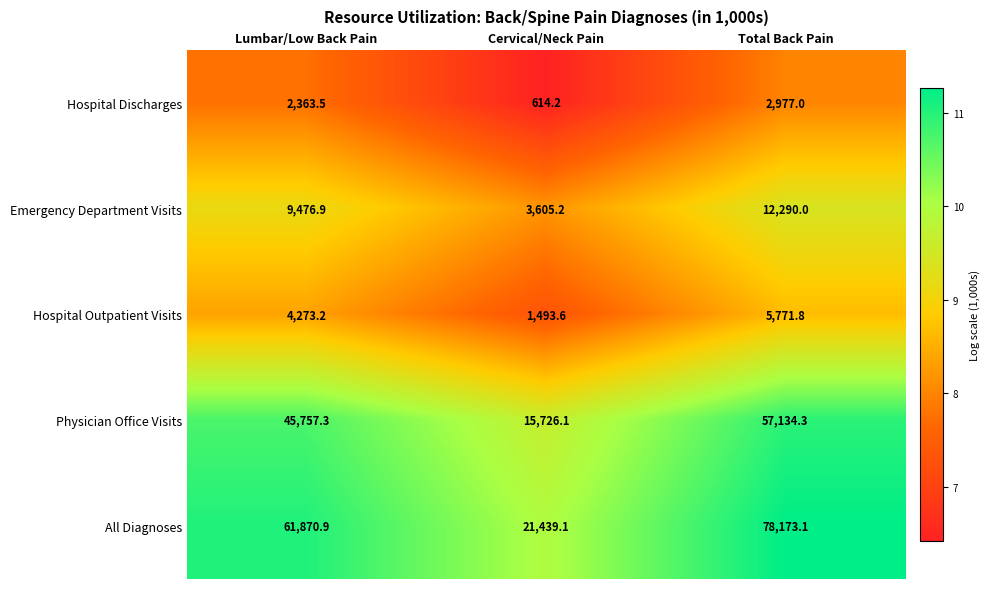

What is the maximum value shown in the chart?

78173.1